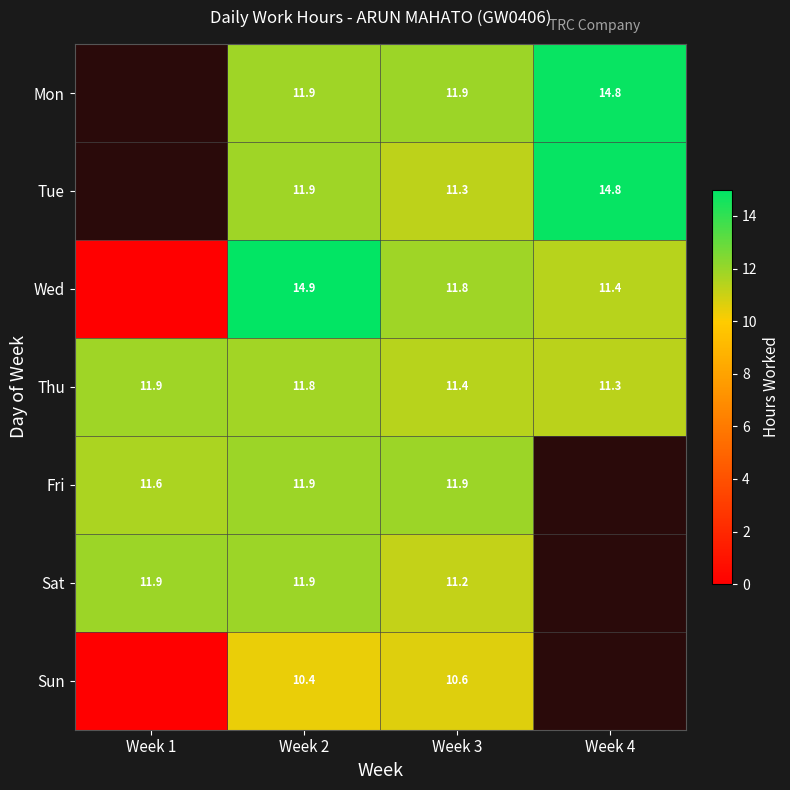

Between Week 2 and Week 3, which series saw the biggest shift?

Wed